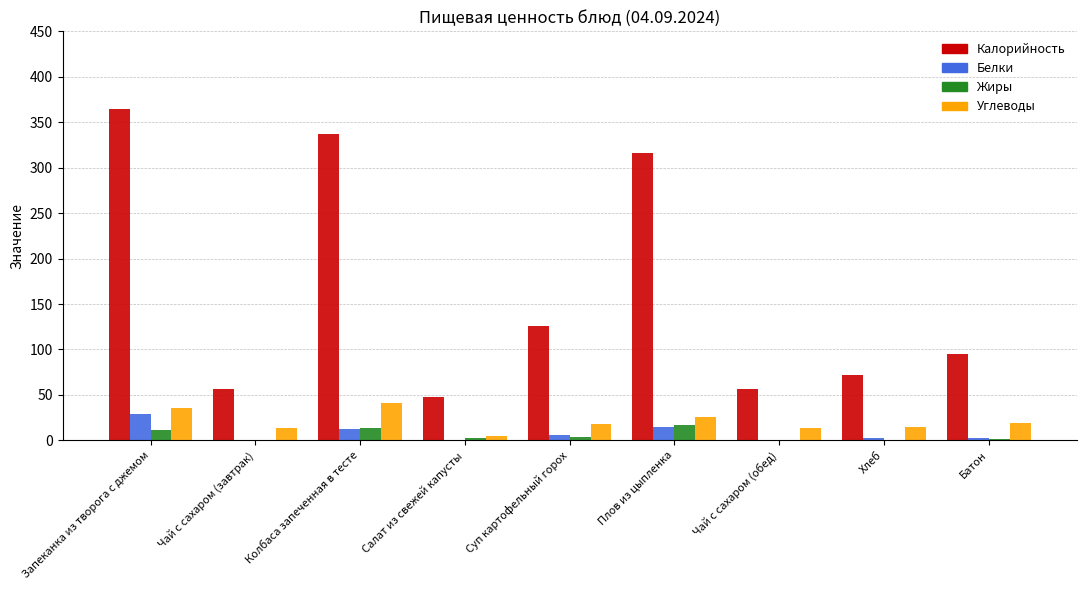

Which series has the largest range (max minus min)?

Калорийность